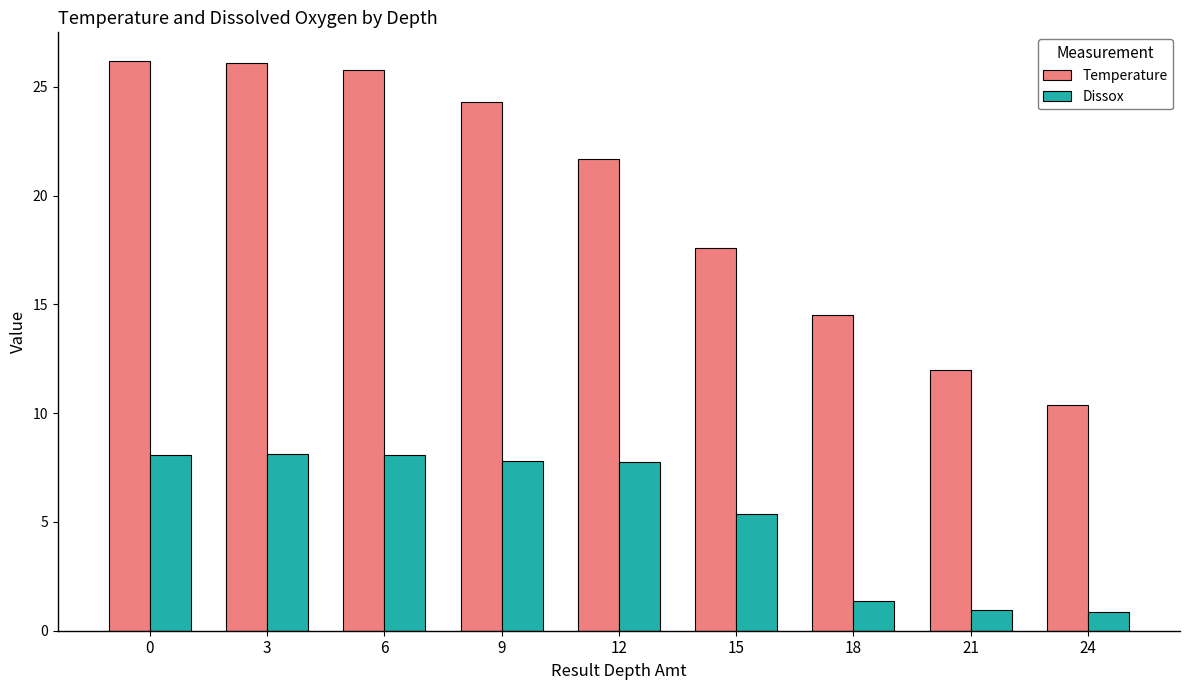

At how many categories does at least one series exceed 17?

6